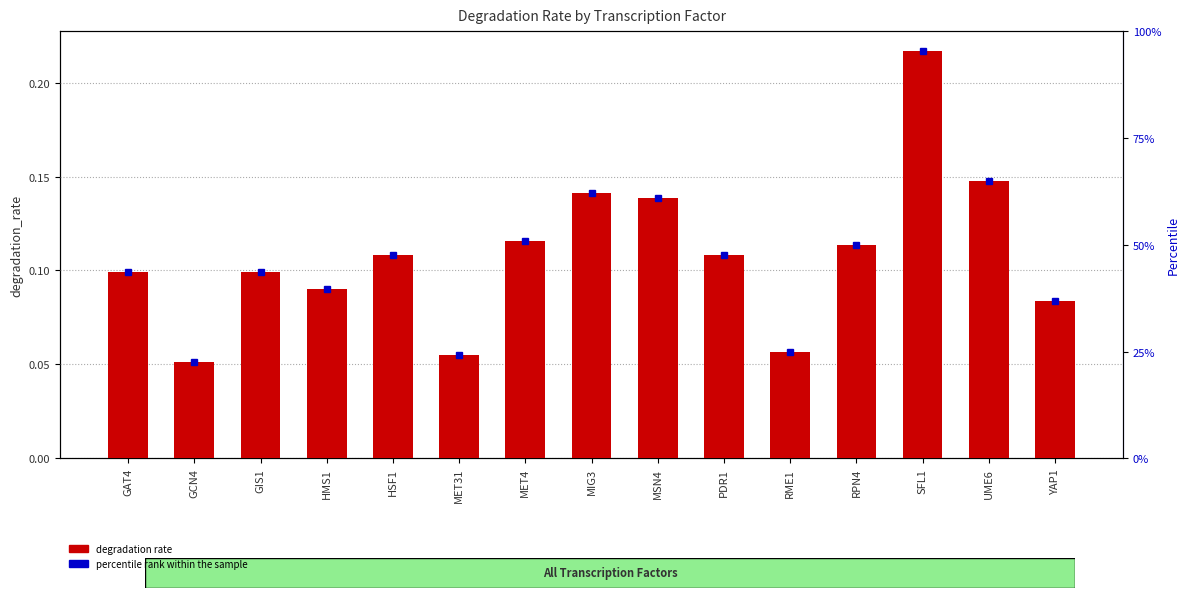

Reading right to left, transcribe all the data shown in this chart.

YAP1=0.1	UME6=0.1	SFL1=0.2	RPN4=0.1	RME1=0.1	PDR1=0.1	MSN4=0.1	MIG3=0.1	MET4=0.1	MET31=0.1	HSF1=0.1	HMS1=0.1	GIS1=0.1	GCN4=0.1	GAT4=0.1